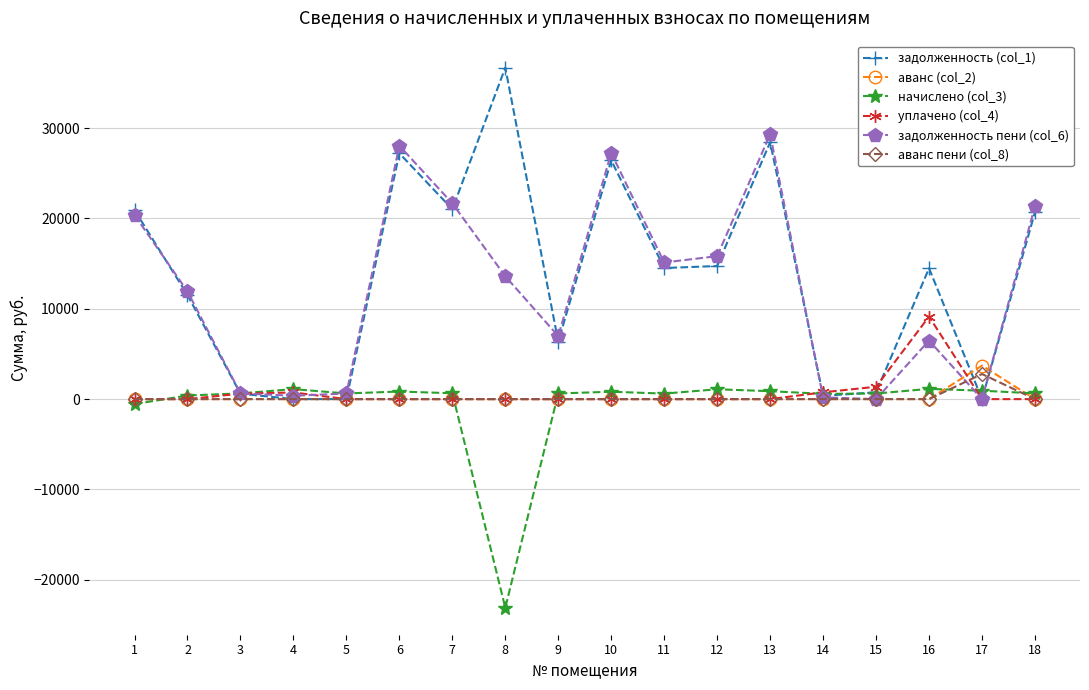

Between 6 and 11, which series saw the biggest shift?

задолженность пени (col_6)